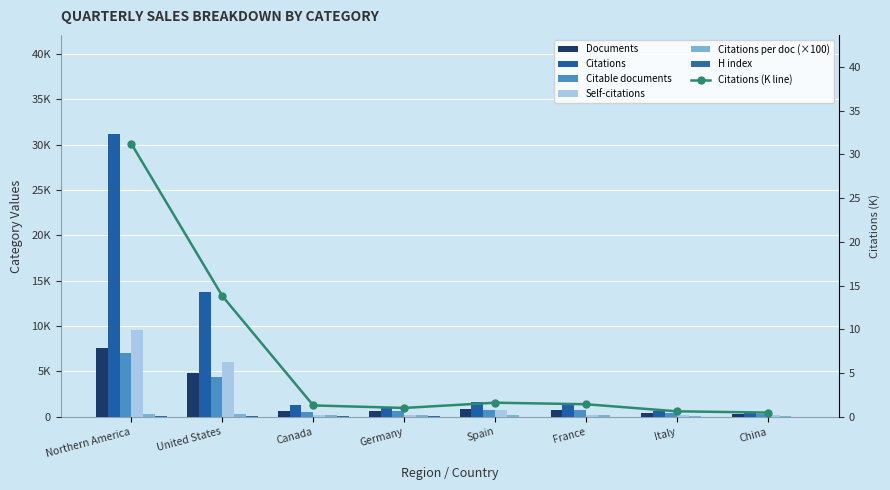

Read the H index value at Spain, to the nearest 5.

40